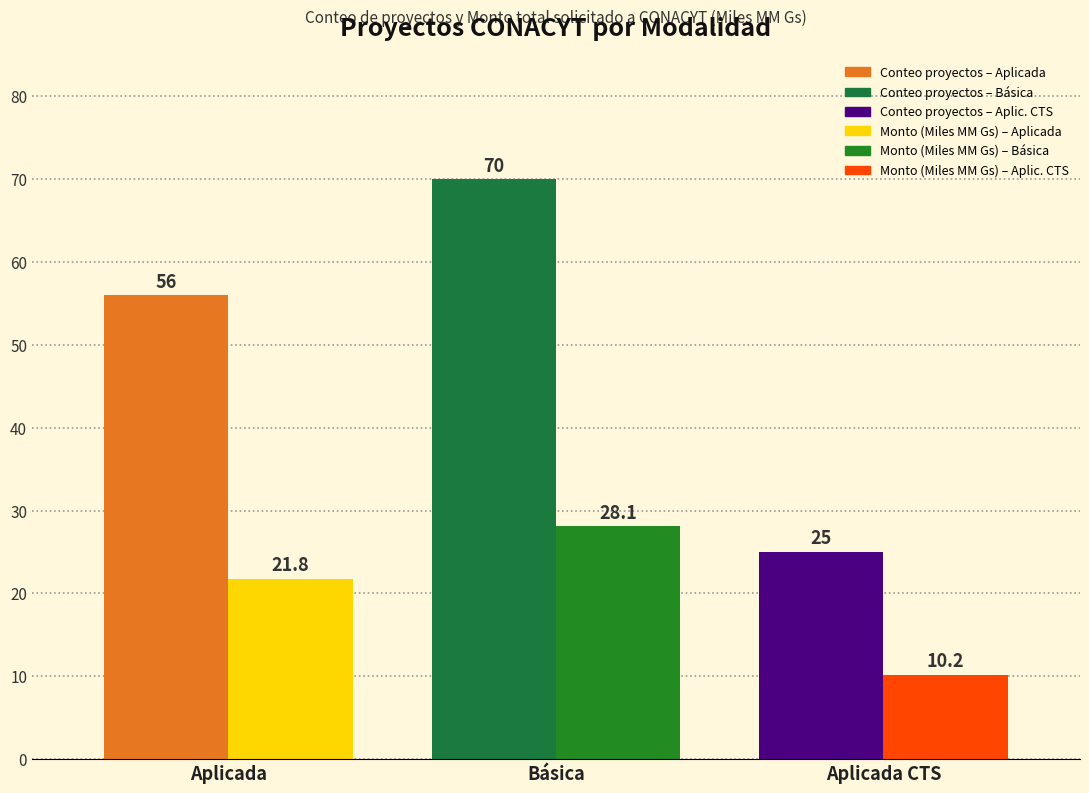

At which category is the sum across all series the highest?

Básica